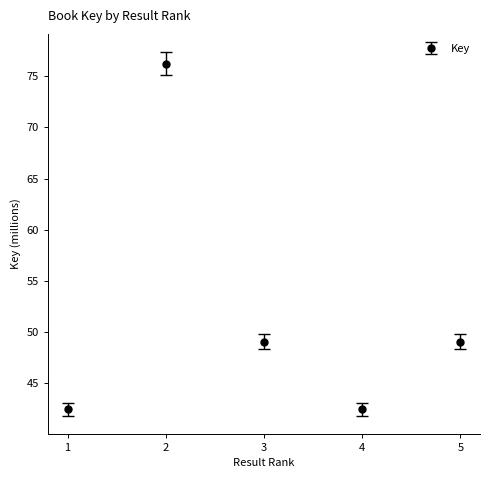

What is the value of the 4th point from the left?

42.5